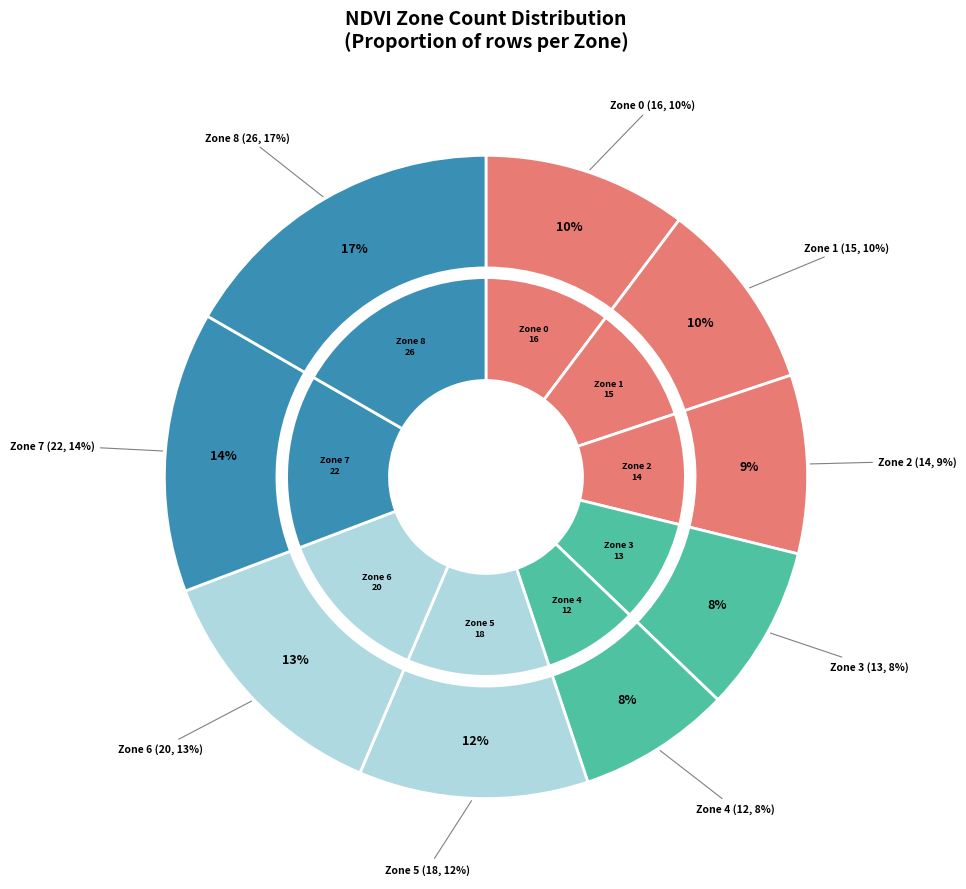

To the nearest percent, what percentage of the pie is 5?

12%